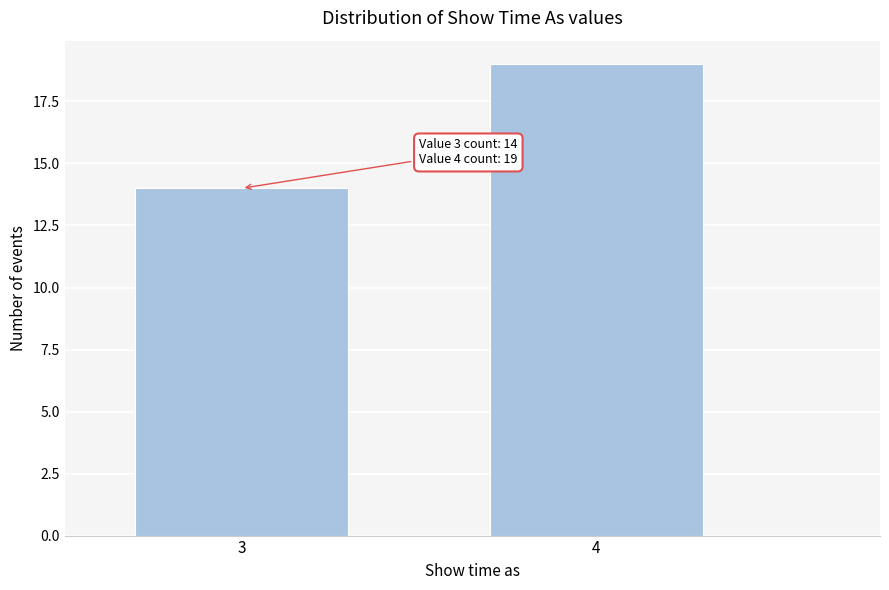

Reading right to left, extract all data points from this chart.

19	14